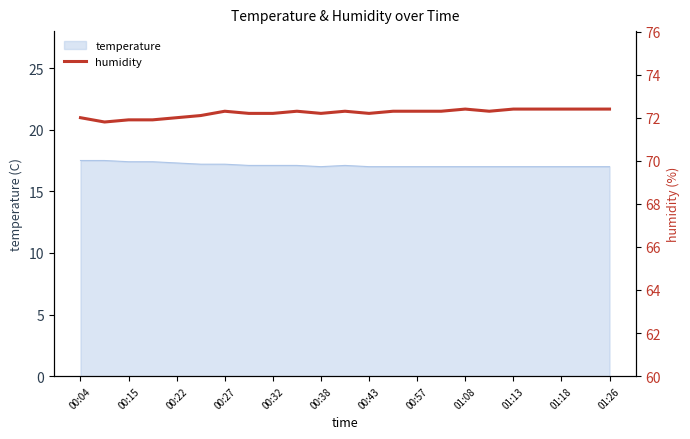

The value of temperature at 01:18 is 23.6. True or false?

False